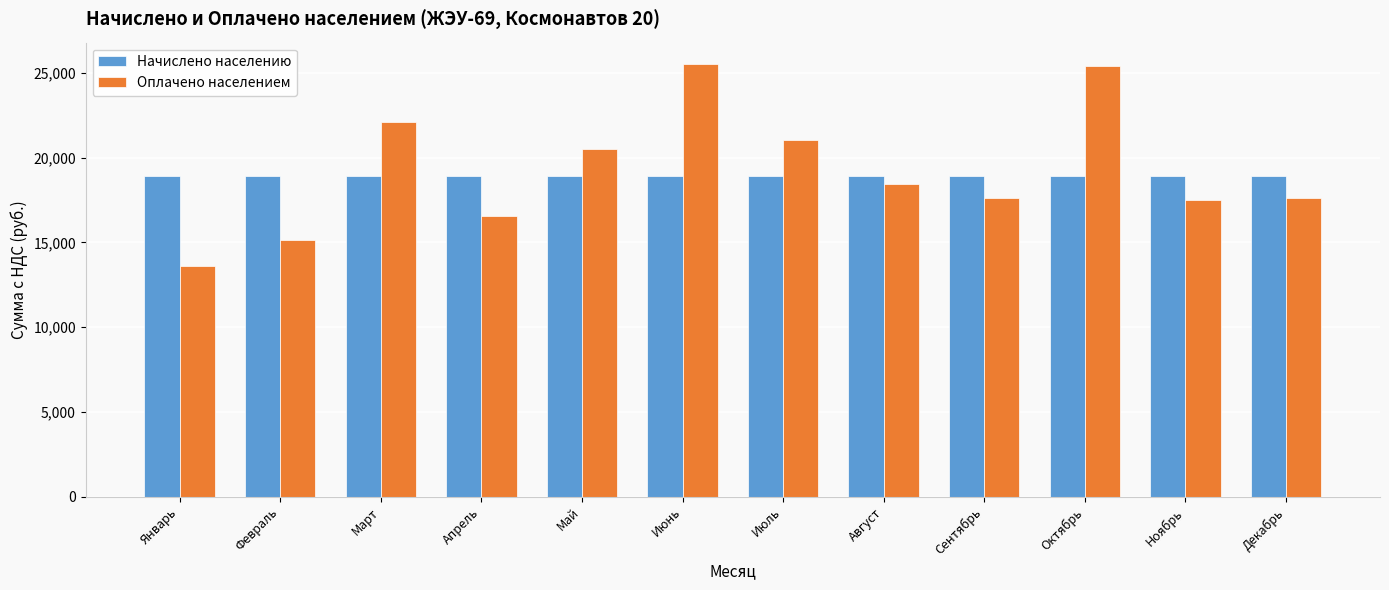

What position from the right is Март?

10